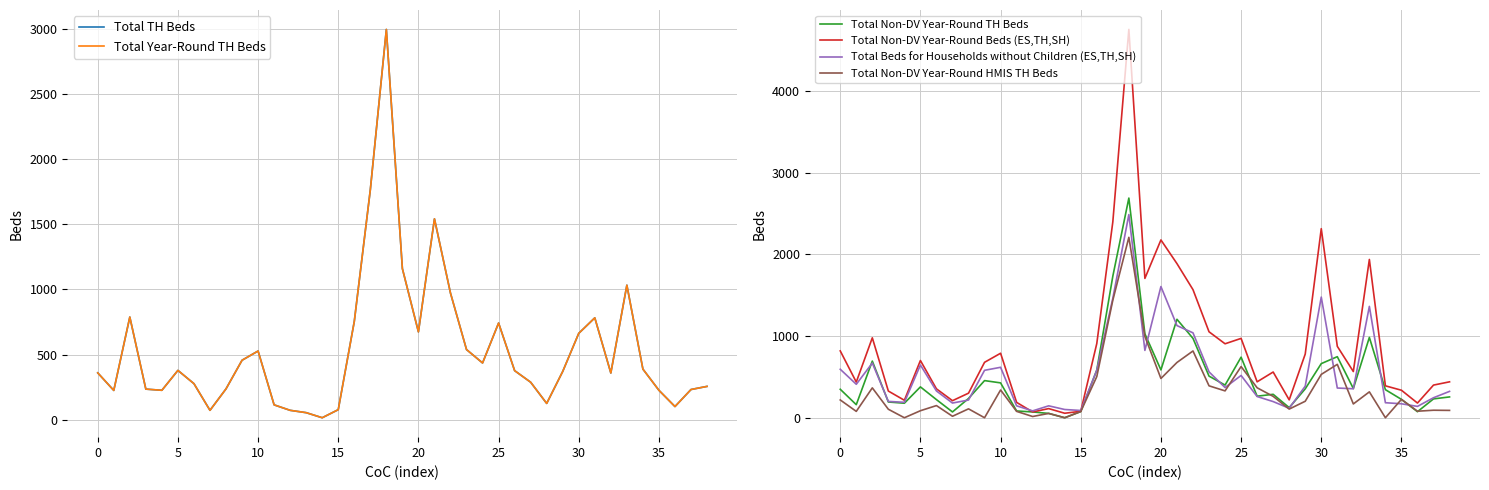

True or false: Total Year-Round TH Beds has a value of 134 at 35.

False